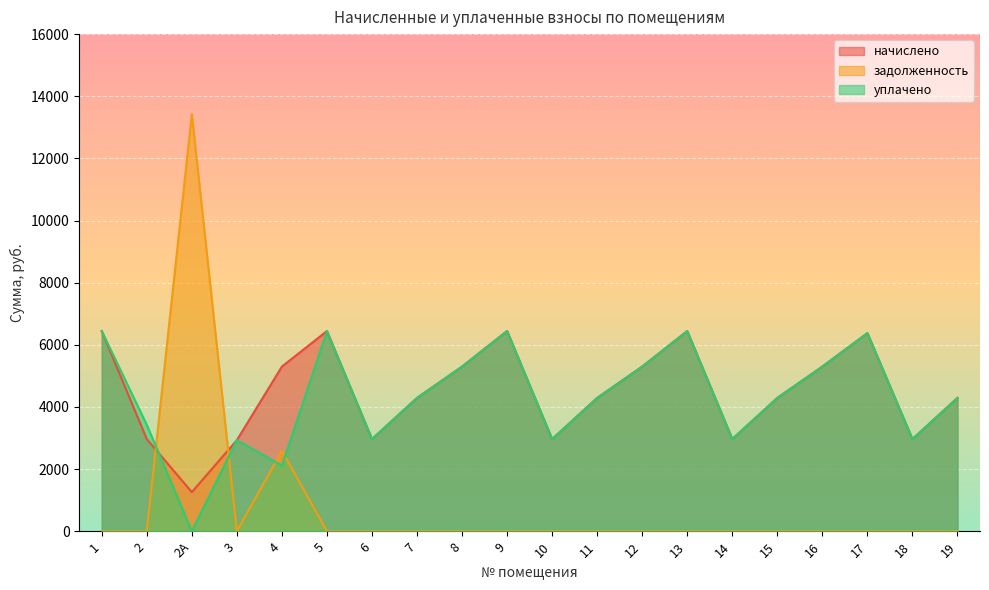

True or false: уплачено has more than 2 points higher than both neighbors.

True